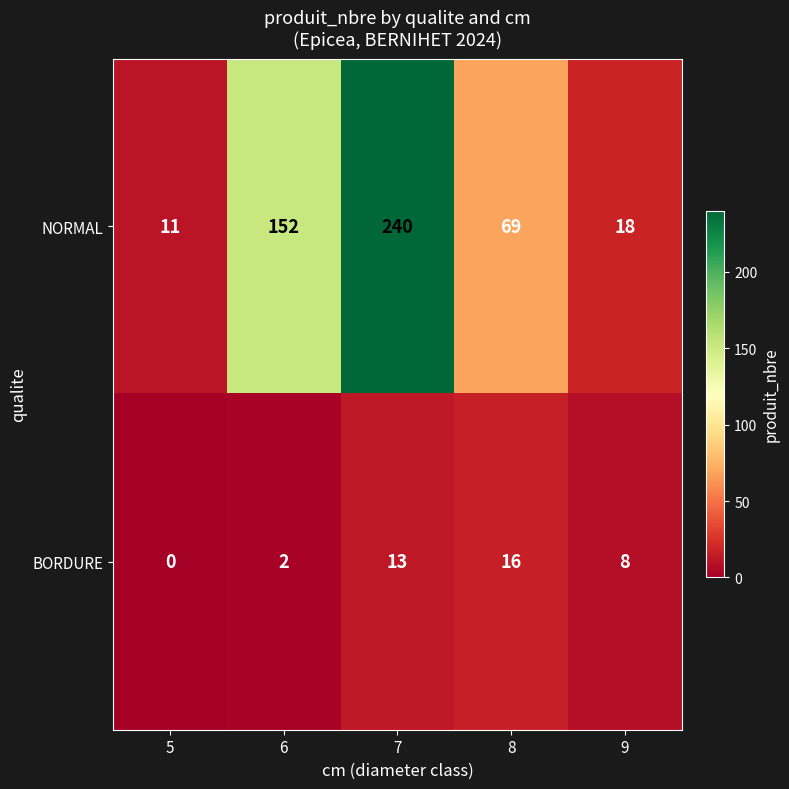

How many BORDURE values are between 2 and 13?

3